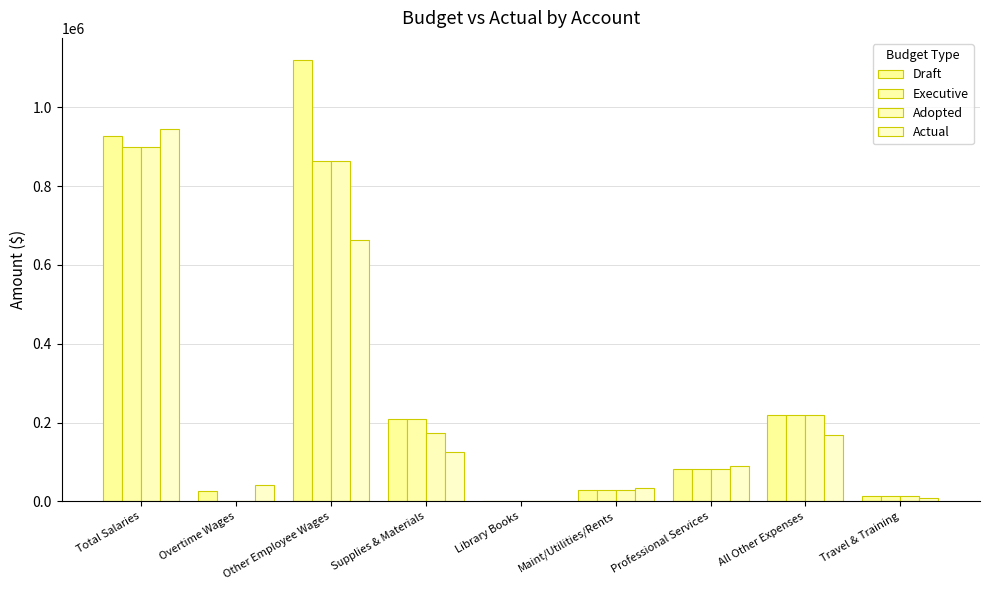

Reading left to right, extract all data points from this chart.

Draft: Total Salaries=927662.0	Overtime Wages=27500.0	Other Employee Wages=1120121.0	Supplies & Materials=210500.0	Library Books=497.0	Maint/Utilities/Rents=29968.0	Professional Services=82500.0	All Other Expenses=218682.0	Travel & Training=15000.0
Executive: Total Salaries=900162.0	Overtime Wages=0.0	Other Employee Wages=863654.0	Supplies & Materials=208500.0	Library Books=497.0	Maint/Utilities/Rents=29968.0	Professional Services=82500.0	All Other Expenses=218682.0	Travel & Training=15000.0
Adopted: Total Salaries=900162.0	Overtime Wages=0.0	Other Employee Wages=863654.0	Supplies & Materials=175000.0	Library Books=497.0	Maint/Utilities/Rents=29968.0	Professional Services=82500.0	All Other Expenses=218682.0	Travel & Training=15000.0
Actual: Total Salaries=944894.2	Overtime Wages=40663.1	Other Employee Wages=663646.1	Supplies & Materials=125403.8	Library Books=394.2	Maint/Utilities/Rents=33046.2	Professional Services=90329.4	All Other Expenses=167803.6	Travel & Training=8642.8